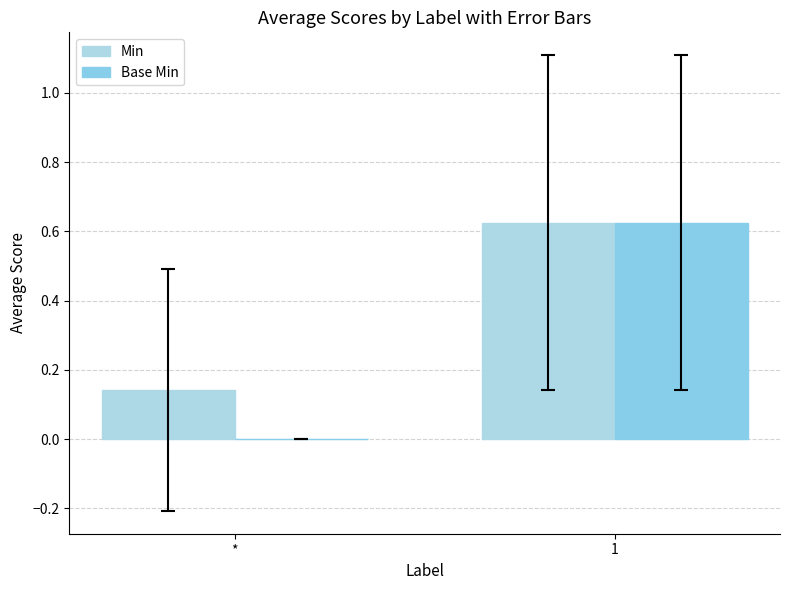

Are the bars horizontal?

No